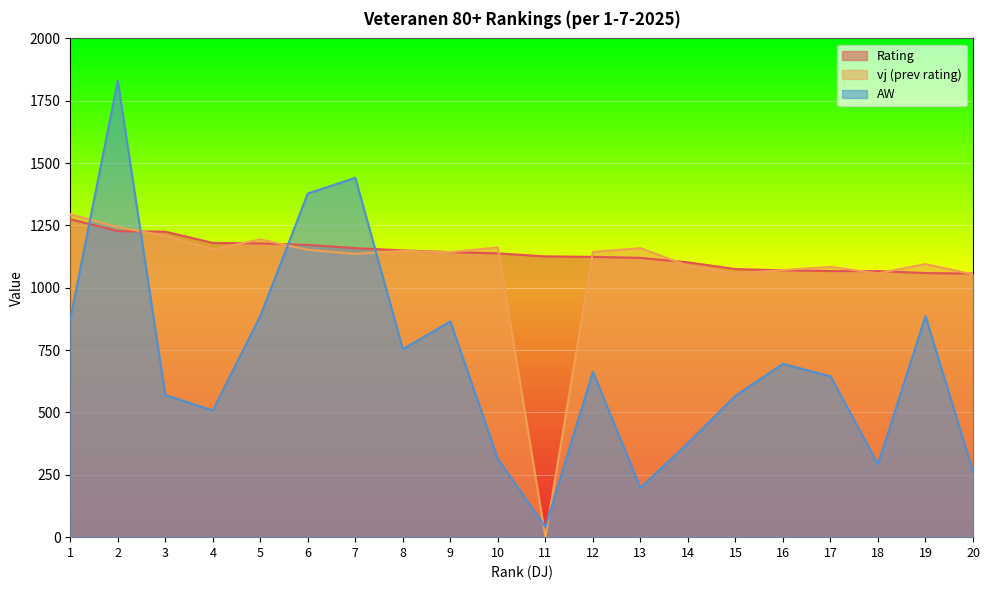

What is the difference between the maximum and minimum values in the vj (prev rating) series?

1295